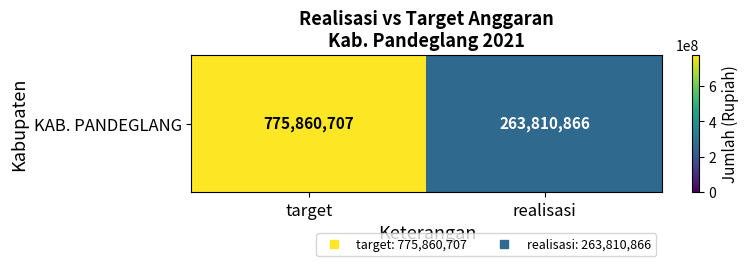

What is the approximate value at target, to the nearest 50?

775860700